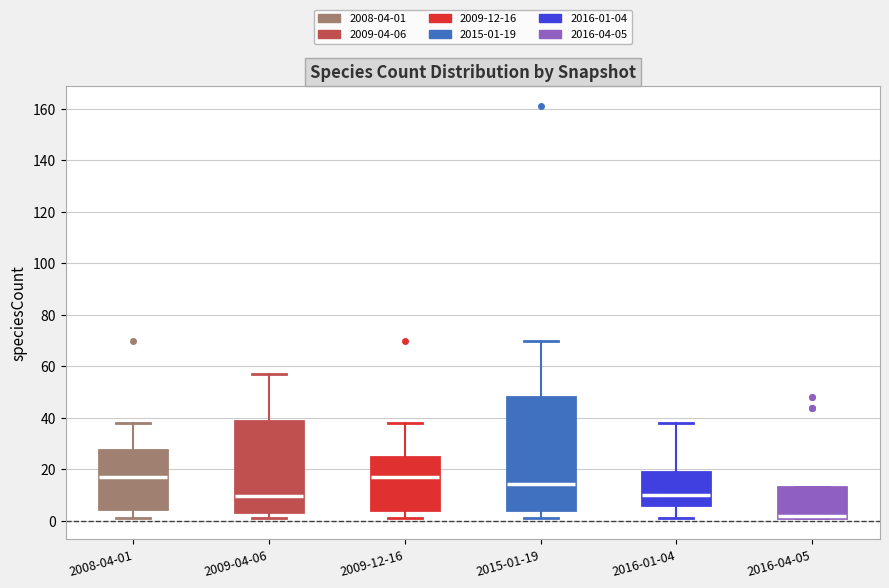

Reading left to right, transcribe this box plot: for each box, give where its median line is, the range the box spans, and where its two whiskers end, as read against the y-axis. The values are not printed on the chart, so give them approximately, as read against the axis.

2008-04-01: median 18, box 4 to 28, whiskers 2 to 38
2009-04-06: median 10, box 4 to 38, whiskers 2 to 58
2009-12-16: median 18, box 4 to 24, whiskers 2 to 38
2015-01-19: median 14, box 4 to 48, whiskers 2 to 70
2016-01-04: median 10, box 6 to 20, whiskers 2 to 38
2016-04-05: median 2 (just above the box's lower edge), box 2 to 14, whiskers 2 to 14